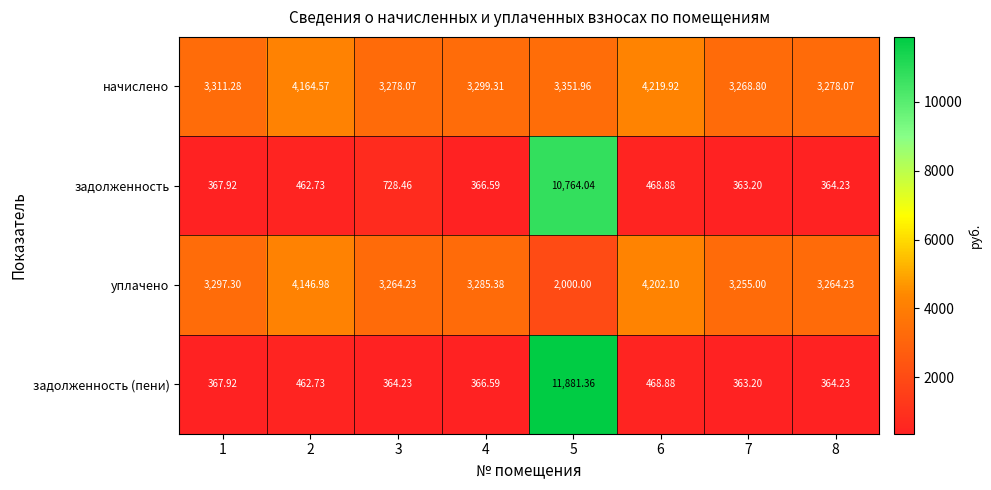

What is the spread (max minus min) of values at 7?

2905.6